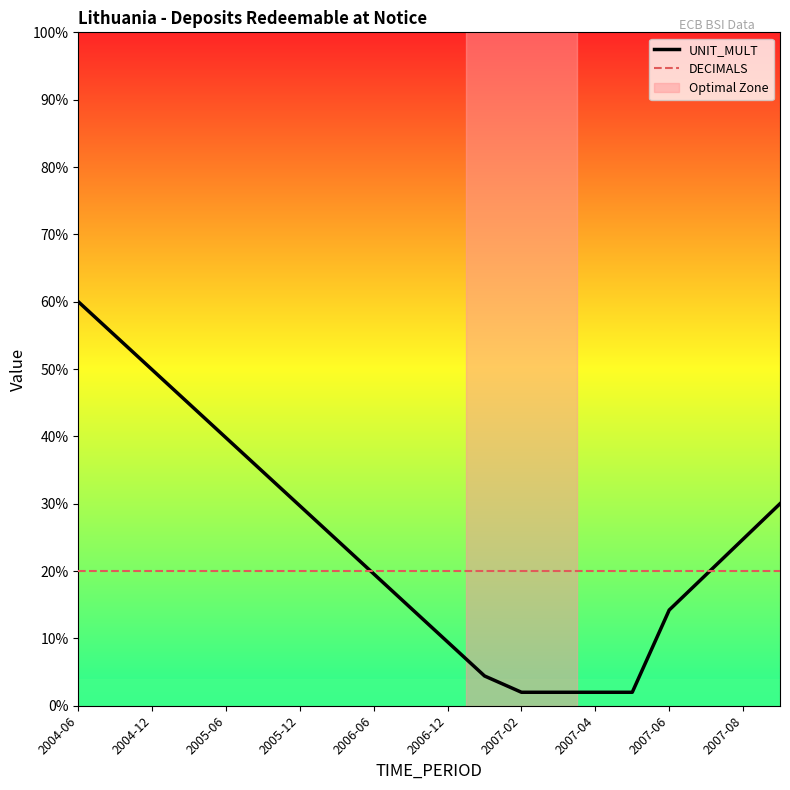

How many intersections are there between DECIMALS and UNIT_MULT?

2